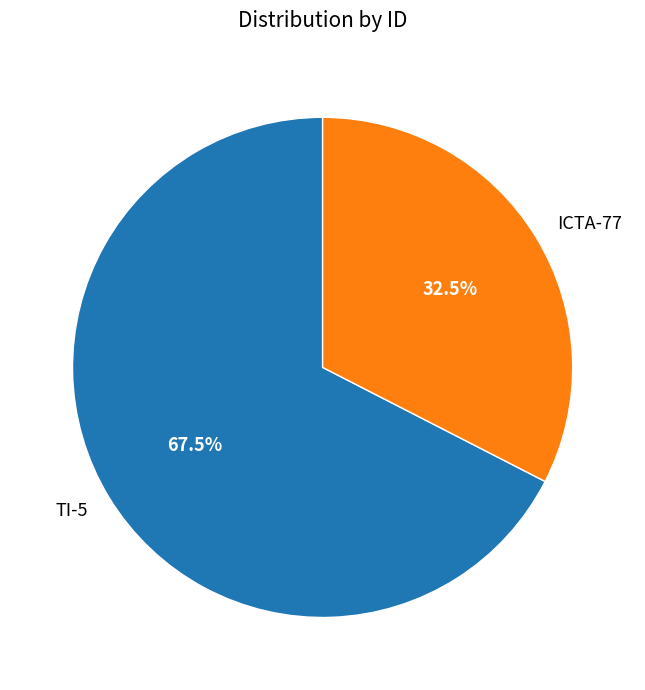

Do TI-5 and ICTA-77 together represent more than half of the pie?

Yes